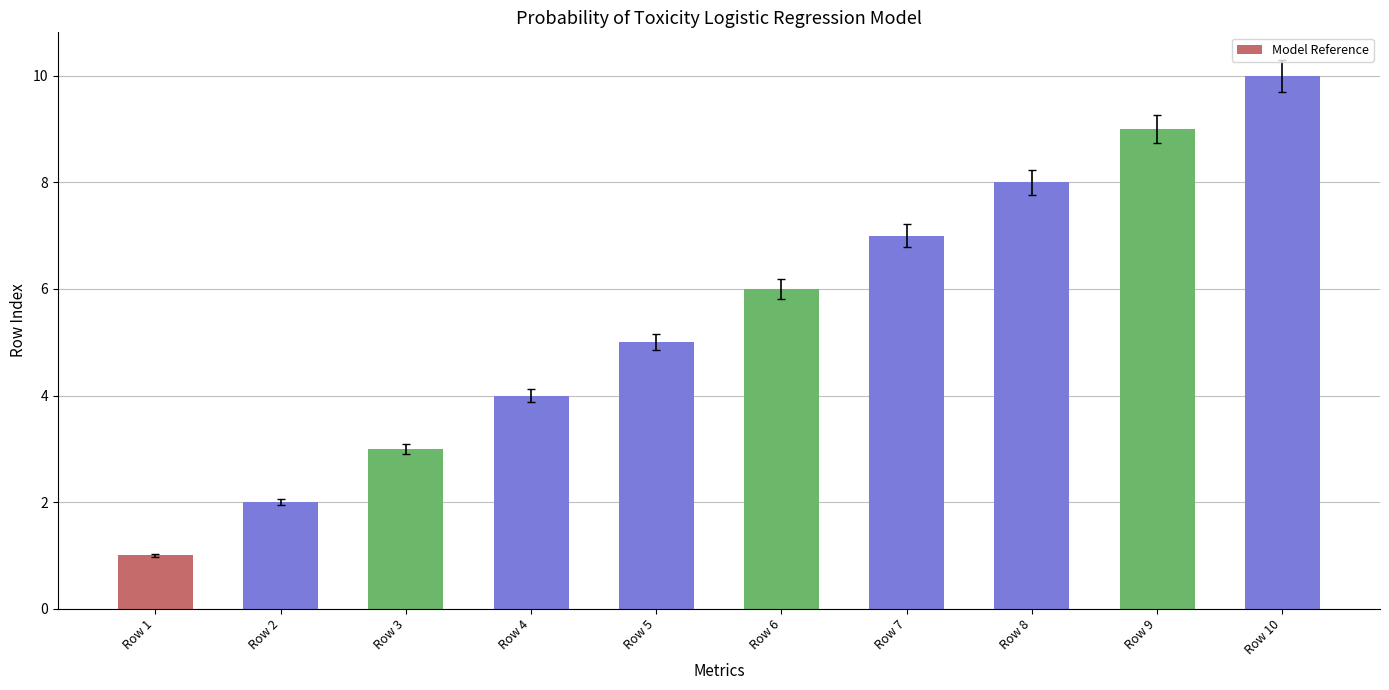

Are the bars horizontal?

No